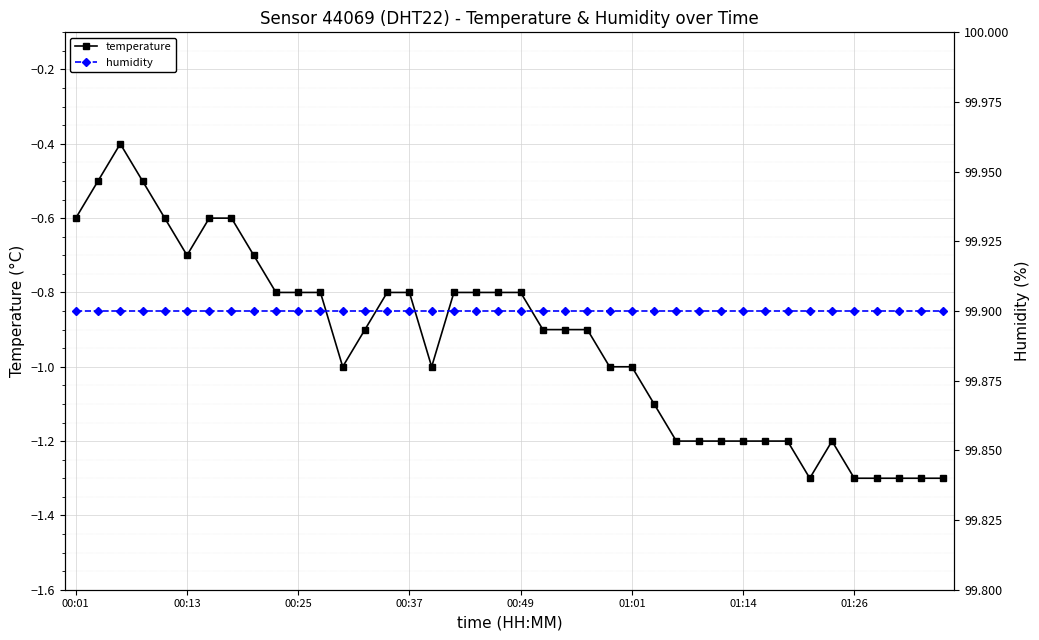

What is the approximate value of temperature at 01:14?

-1.2